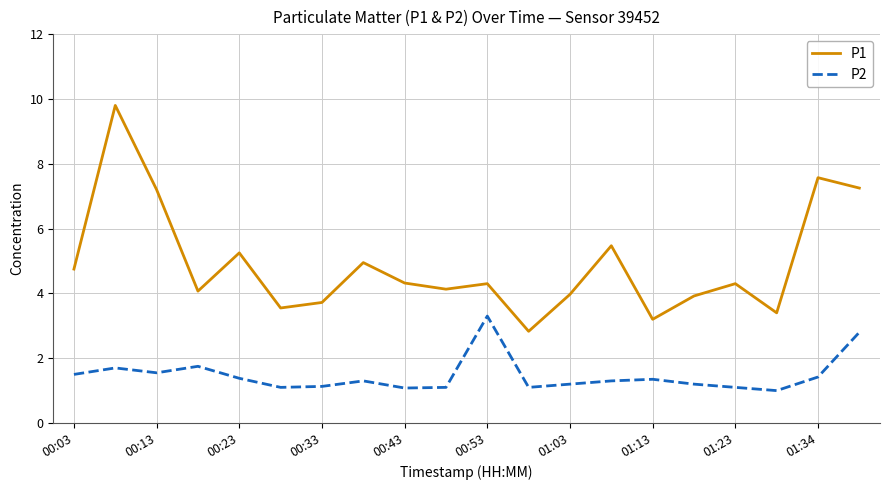

Which series has the largest total across all categories?

P1